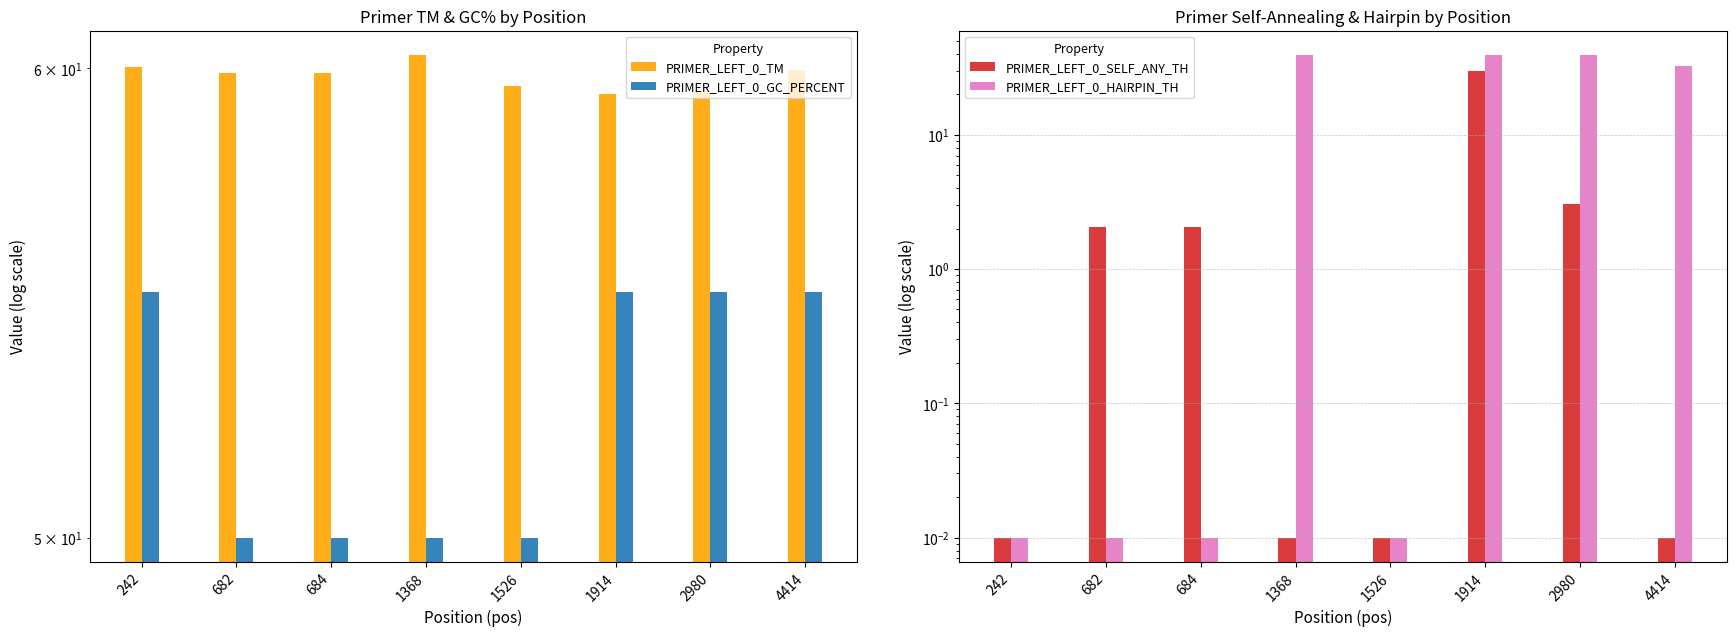

Is the value of PRIMER_LEFT_0_HAIRPIN_TH at 684 greater than the value of PRIMER_LEFT_0_SELF_ANY_TH at 1368?

No